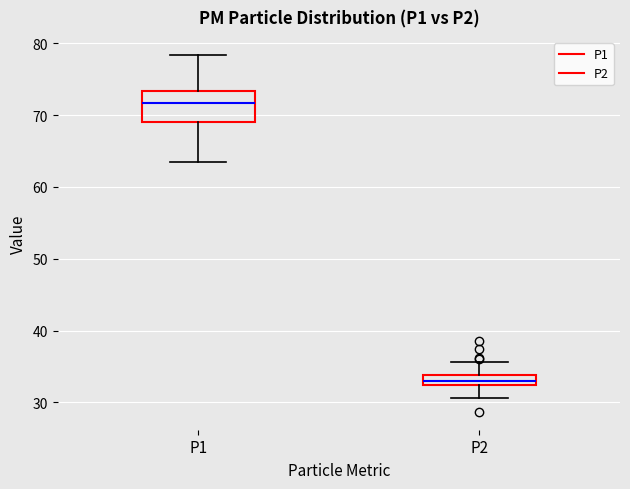

Comparing the boxes themselves (not the whiskers), which one is the tallest?

P1